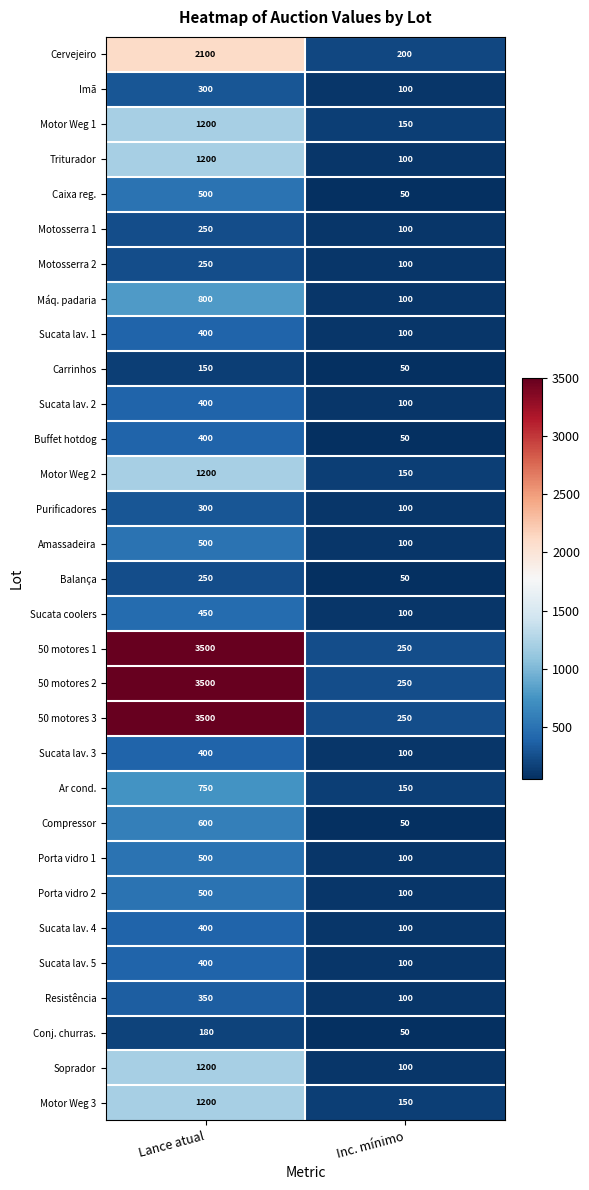

What is the sum of all Conj. churras. values?

230